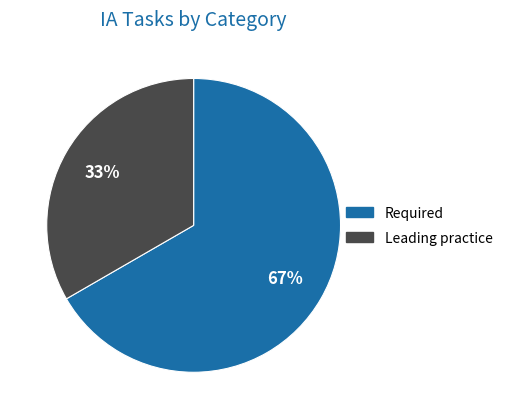

Between Leading practice and Required, which is larger?

Required